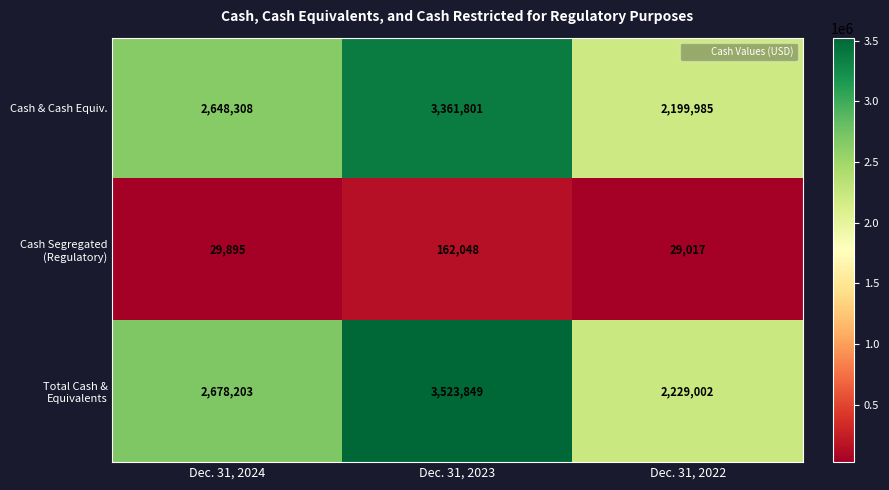

What is the sum of the Cash & Cash Equiv. values at Dec. 31, 2023 and Dec. 31, 2024?

6010109